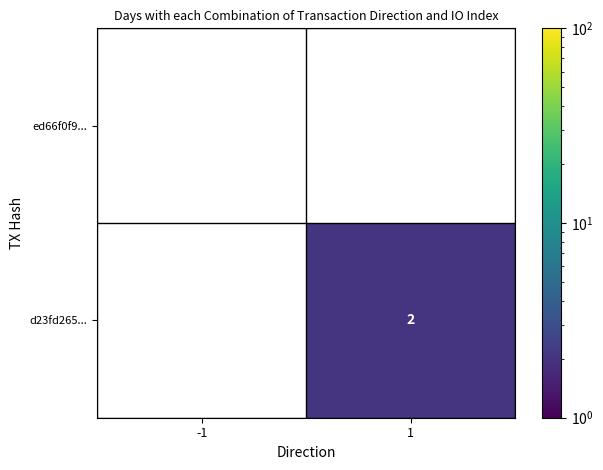

Is it true that d23fd265... equals 0 at -1?

True